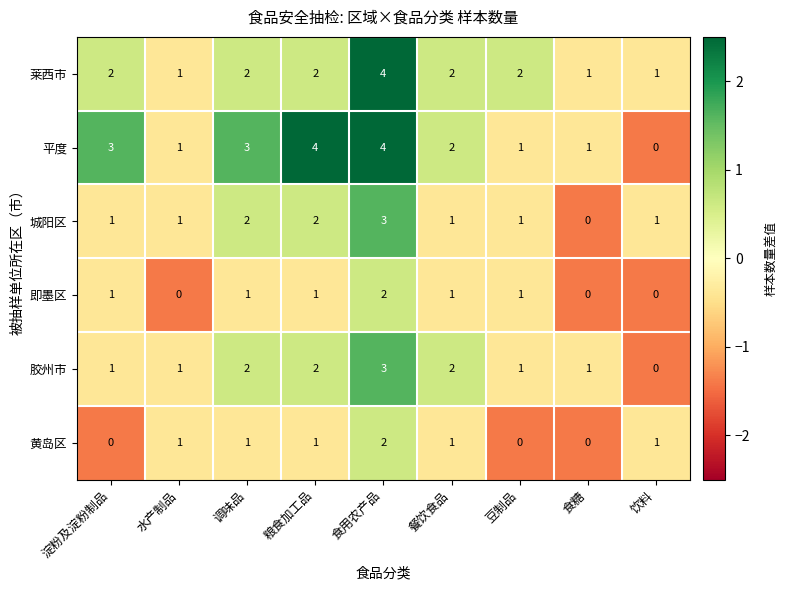

What is the total value across all series at 调味品?

11